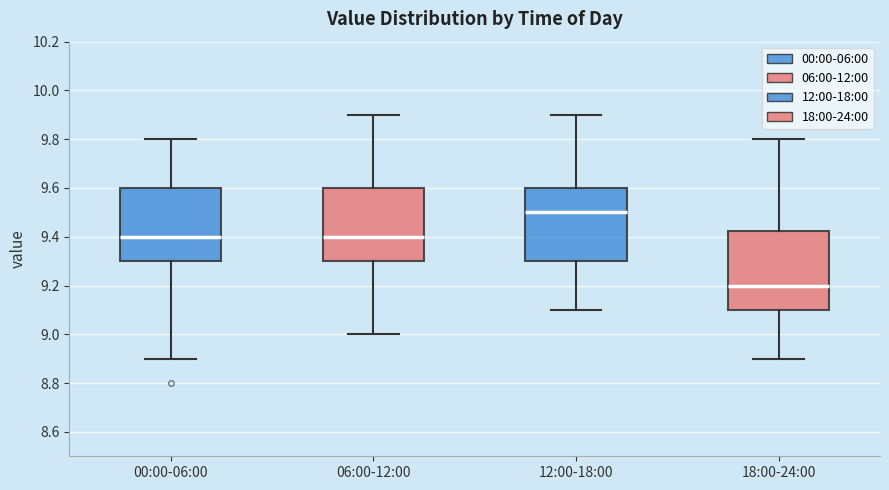

Which box is the tallest, from its lower edge to its upper edge?

18:00-24:00